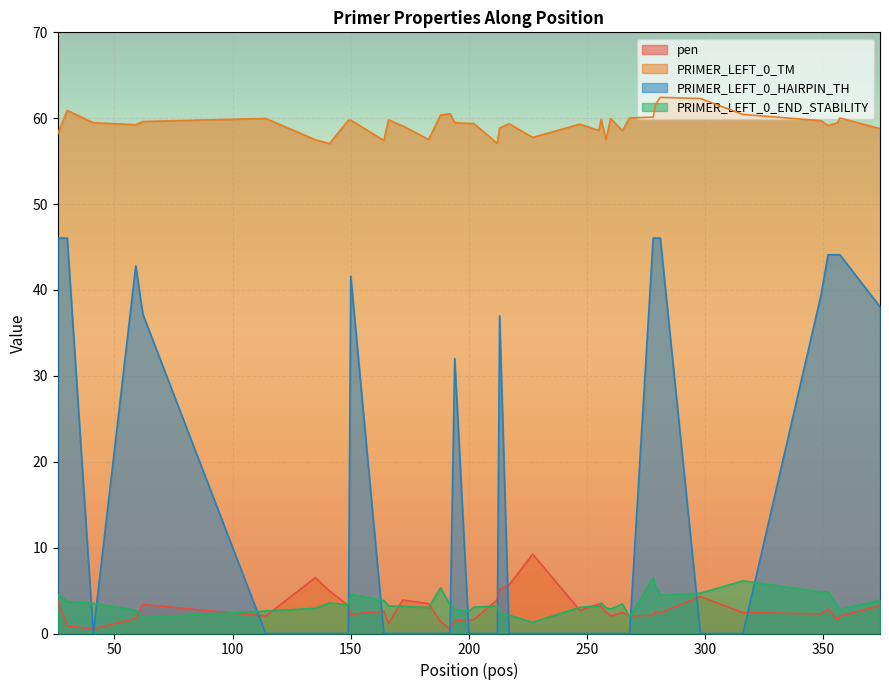

What is the maximum value shown in the chart?

62.4